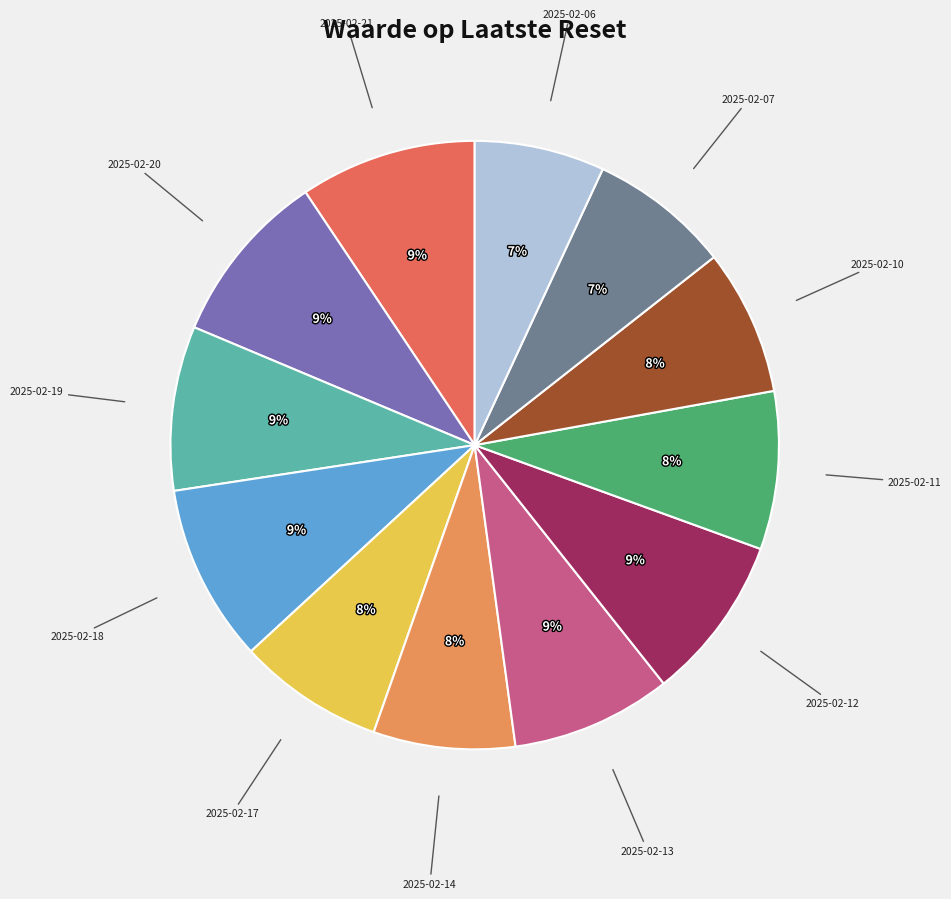

Does any single category account for the majority?

No